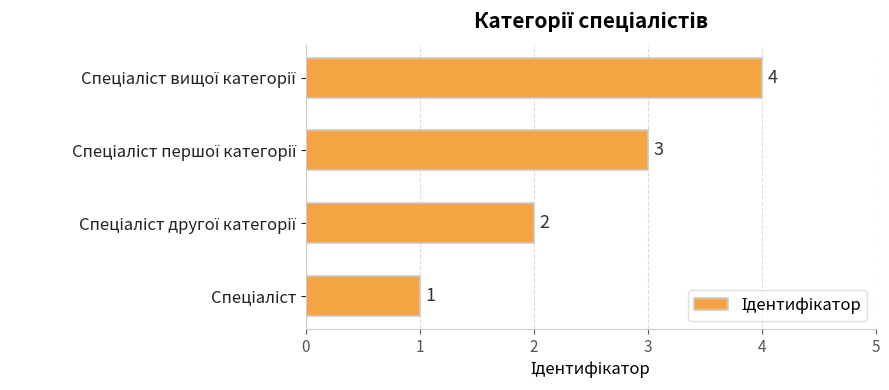

How many values are between 2 and 4?

3